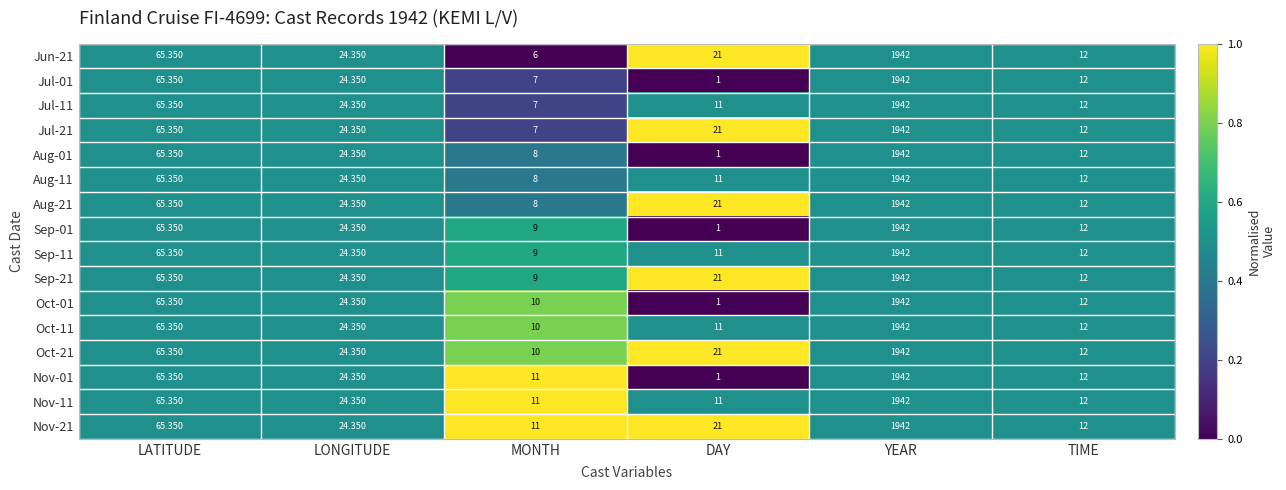

At which label does Nov-21 reach its peak?

YEAR